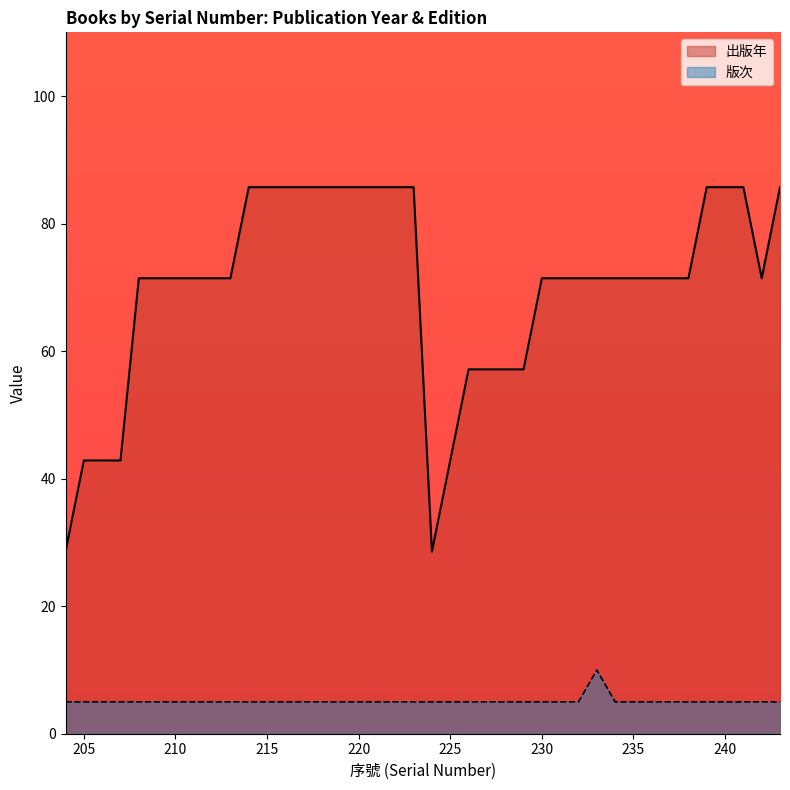

True or false: 出版年 and 版次 intersect in this chart.

False